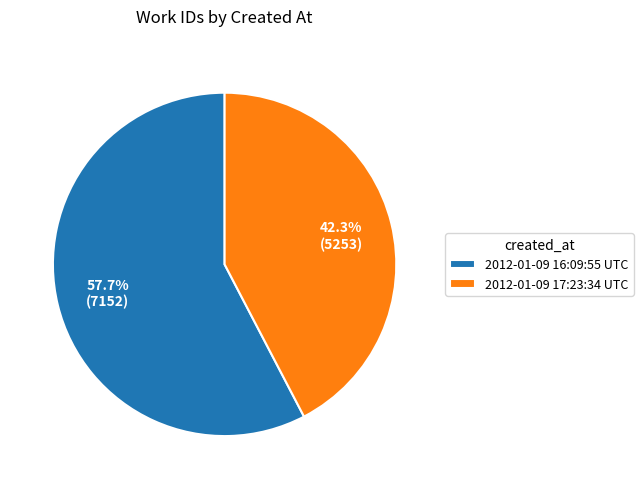

Does any single category account for the majority?

Yes